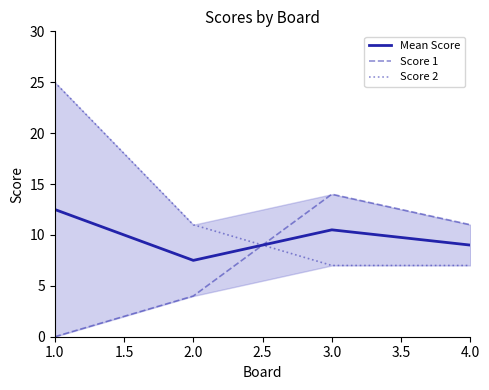

How many interior local valleys does the Mean Score series have?

1